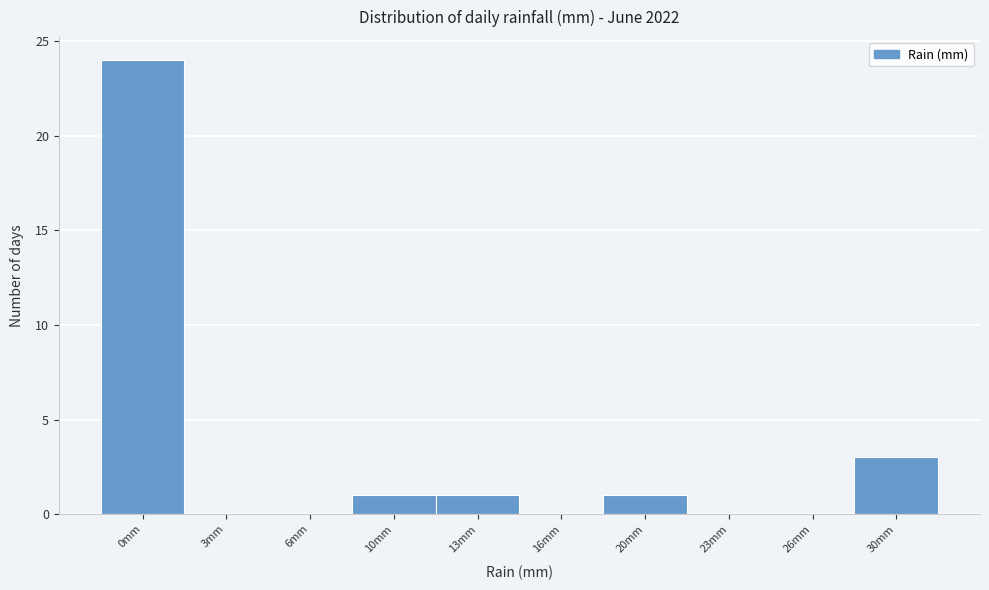

Reading left to right, extract all data points from this chart.

0mm=24	3mm=0	6mm=0	10mm=1	13mm=1	16mm=0	20mm=1	23mm=0	26mm=0	30mm=3